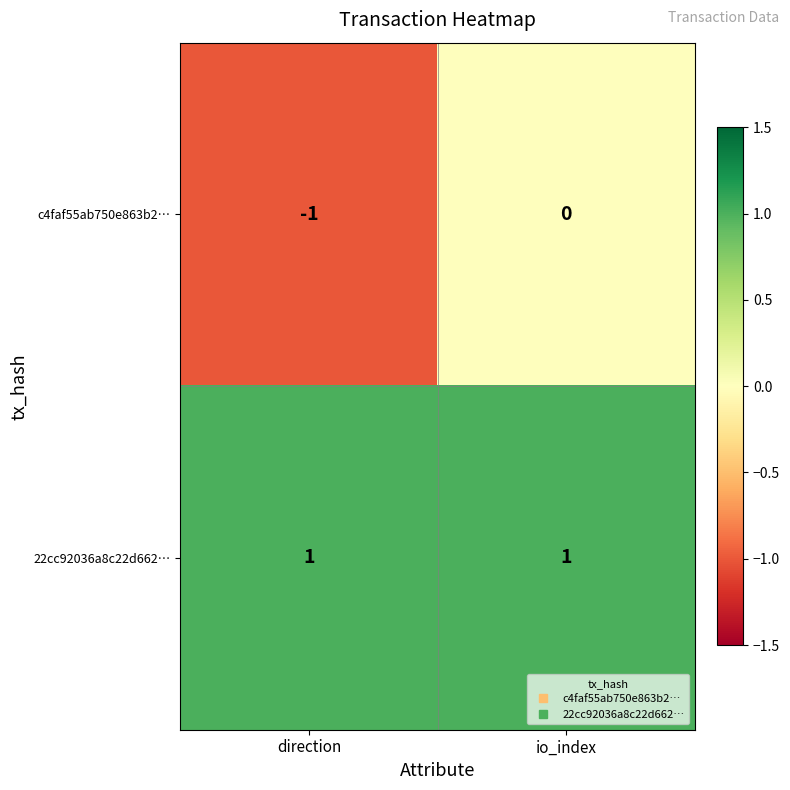

True or false: 22cc92036a8c22d662… has a value of 1 at direction.

True